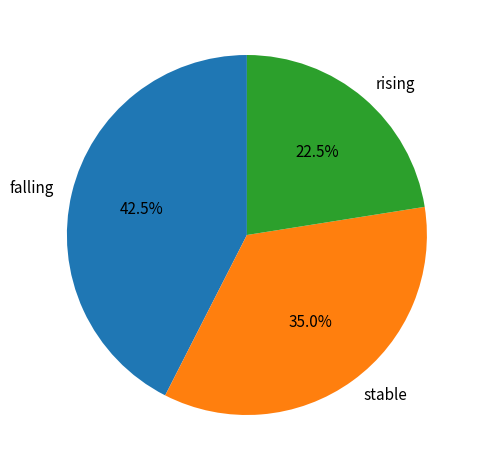

Which has a higher value, falling or rising?

falling